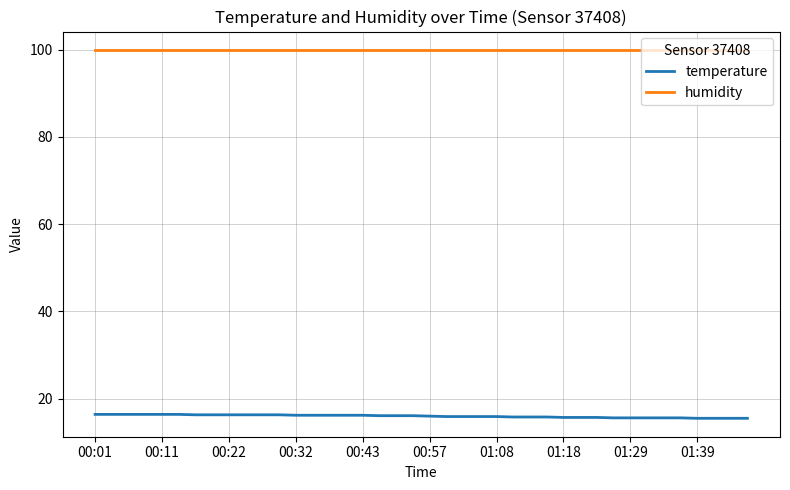

Which series has the largest total across all categories?

humidity